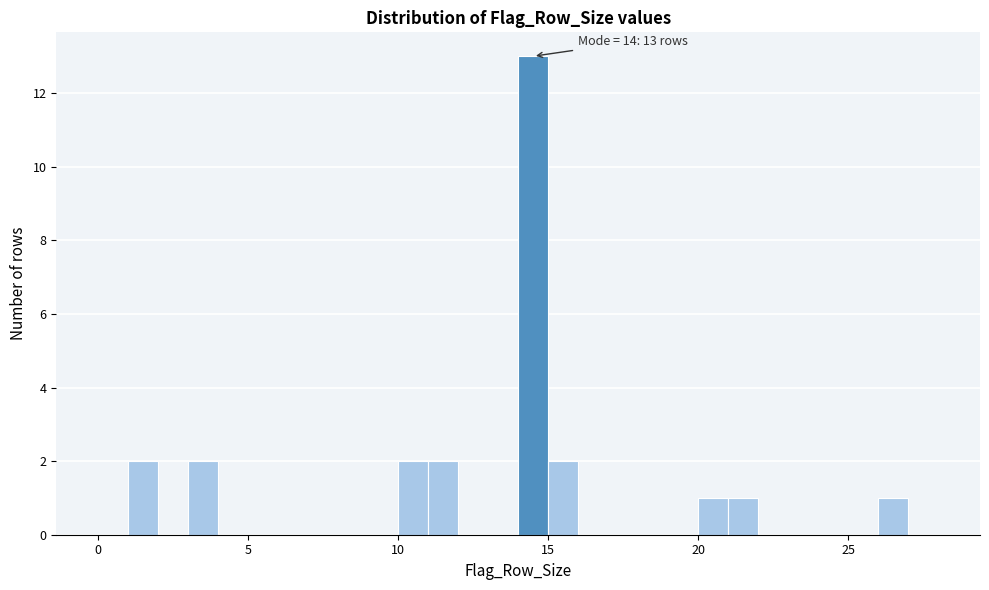

Read against the x-axis, roughly where is the centre of the tallest bar?

14.5